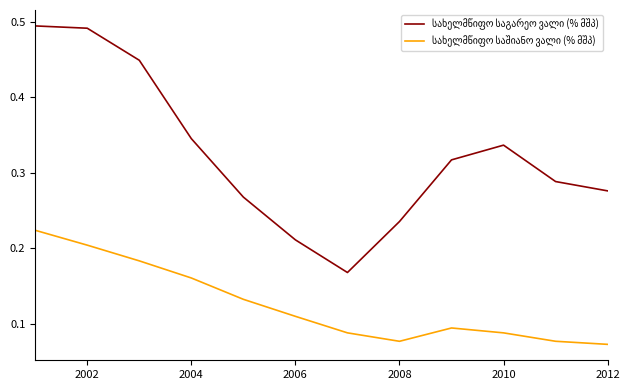

Is this an area chart (filled region under the line)?

No